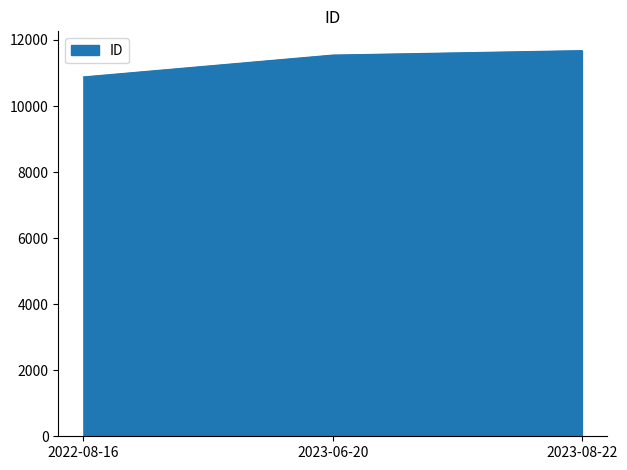

Between 2023-08-22 and 2022-08-16, which is larger?

2023-08-22